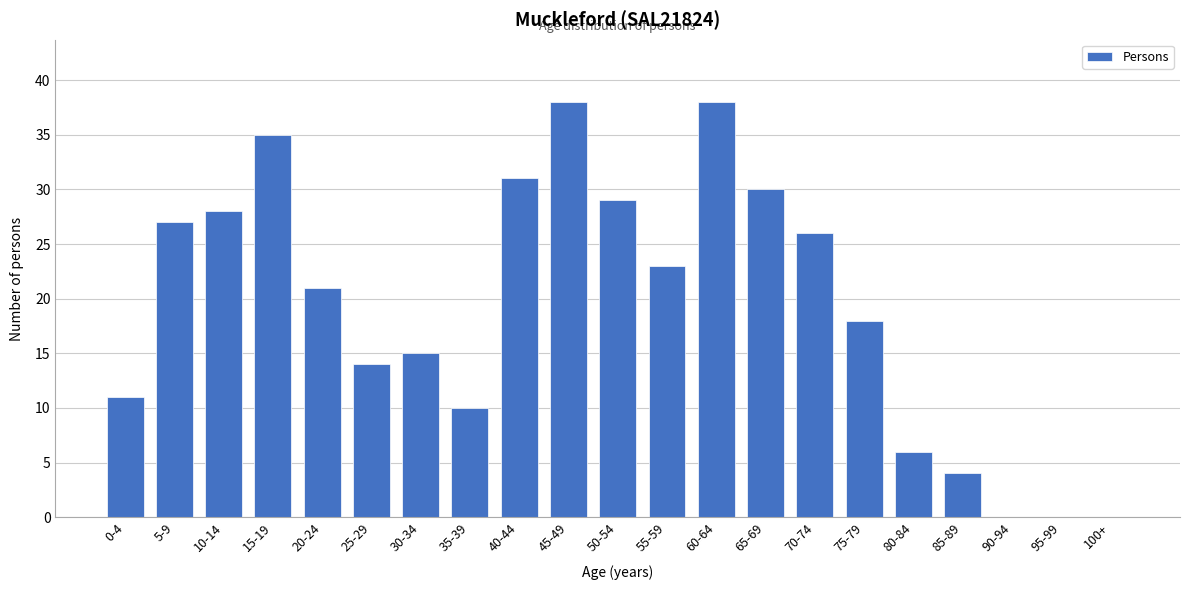

Reading left to right, list all the values displayed in this chart.

0-4=11	5-9=27	10-14=28	15-19=35	20-24=21	25-29=14	30-34=15	35-39=10	40-44=31	45-49=38	50-54=29	55-59=23	60-64=38	65-69=30	70-74=26	75-79=18	80-84=6	85-89=4	90-94=0	95-99=0	100+=0